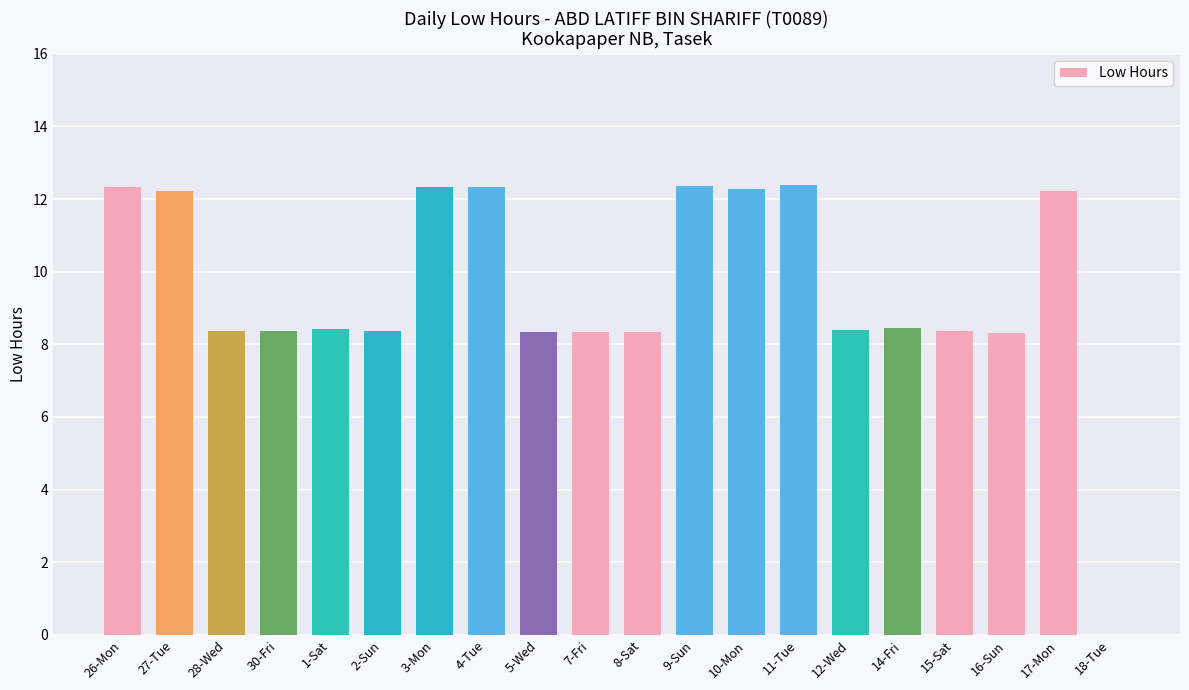

What is the maximum value shown in the chart?

12.4